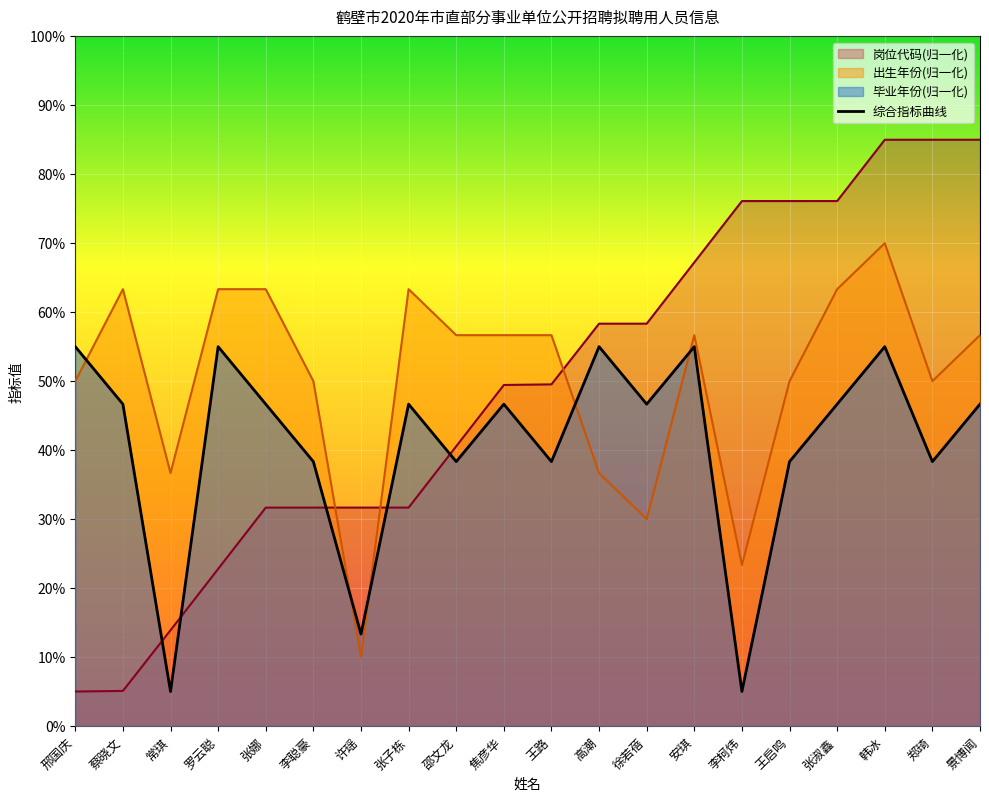

What is the minimum value shown in the chart?

5.0